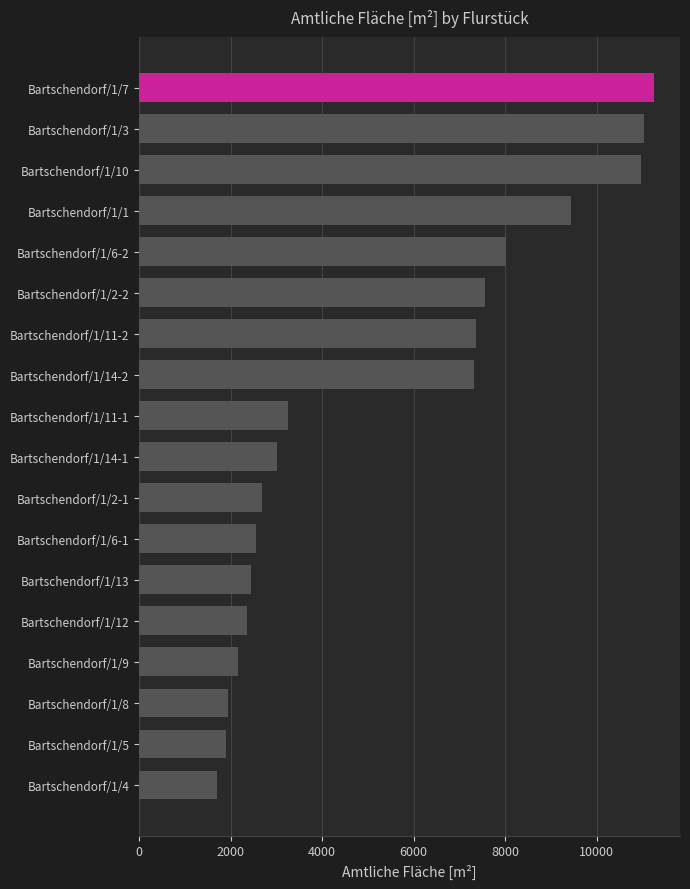

Does the chart contain stacked bars?

No